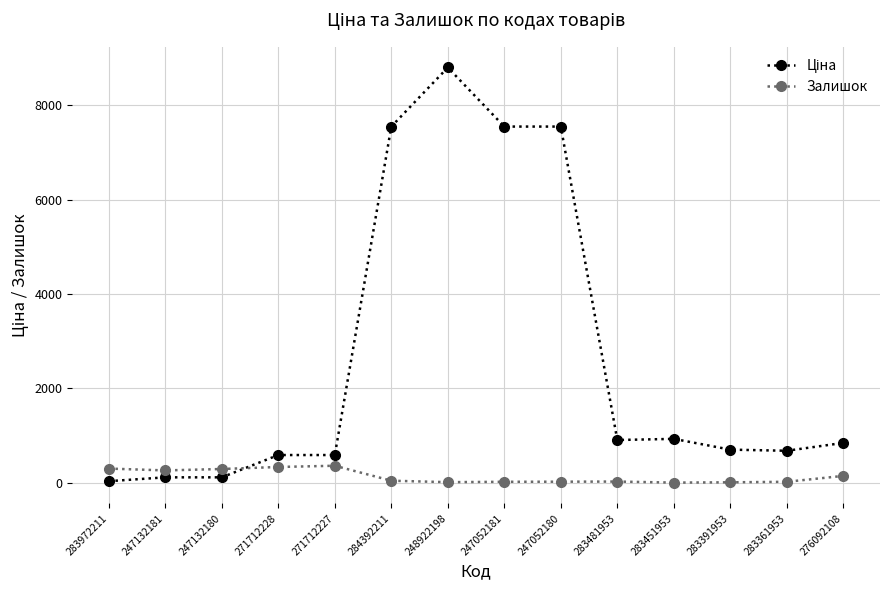

Count the number of categories in the chart.

14